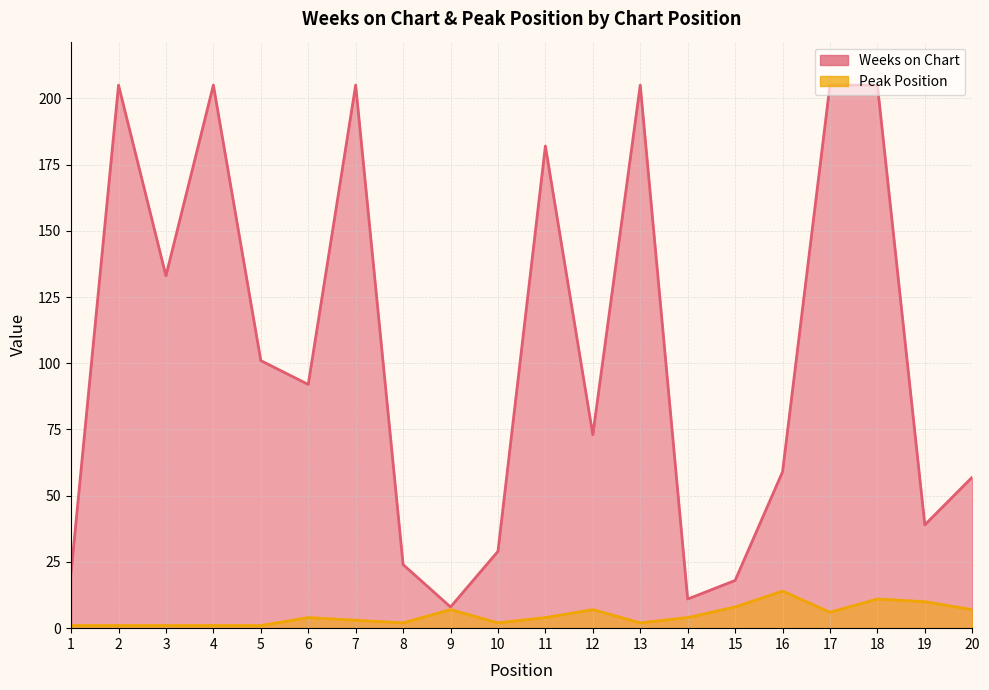

Is the value of Peak Position at 14 greater than the value of Weeks on Chart at 19?

No